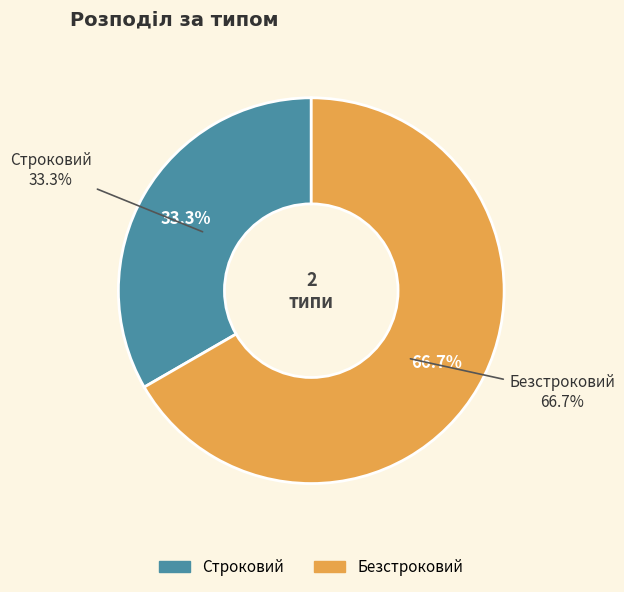

Does Безстроковий represent more than half of the total?

Yes